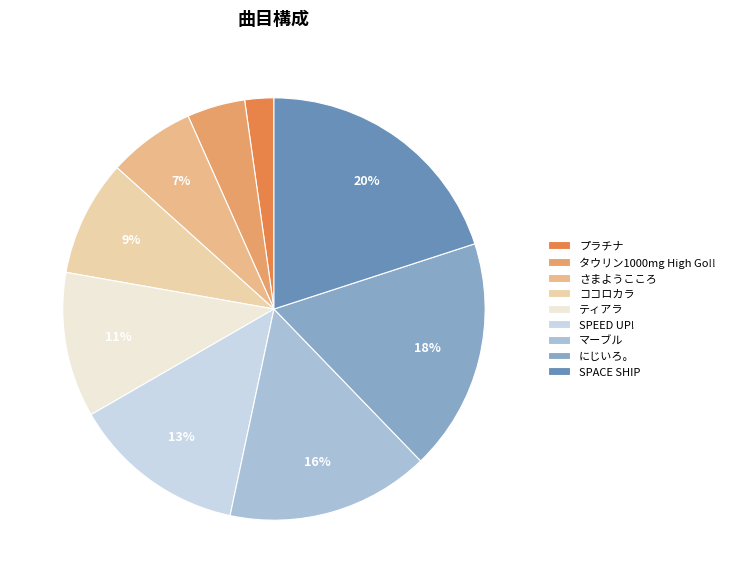

Rank the categories by value from lowest to highest.

プラチナ, タウリン1000mg High Go!!, さまようこころ, ココロカラ, ティアラ, SPEED UP!, マーブル, にじいろ。, SPACE SHIP